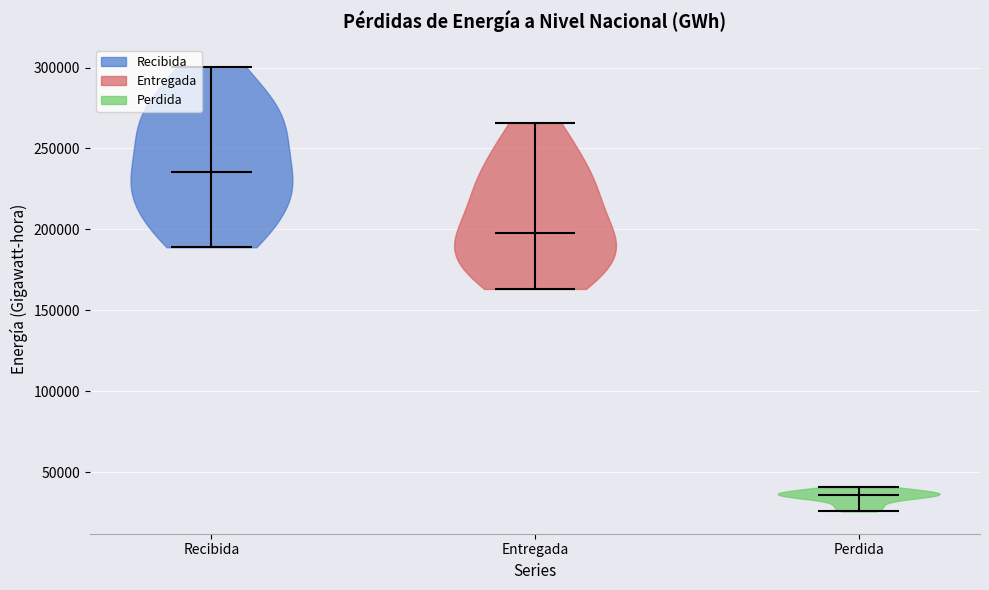

Which violin has the highest median line?

Recibida